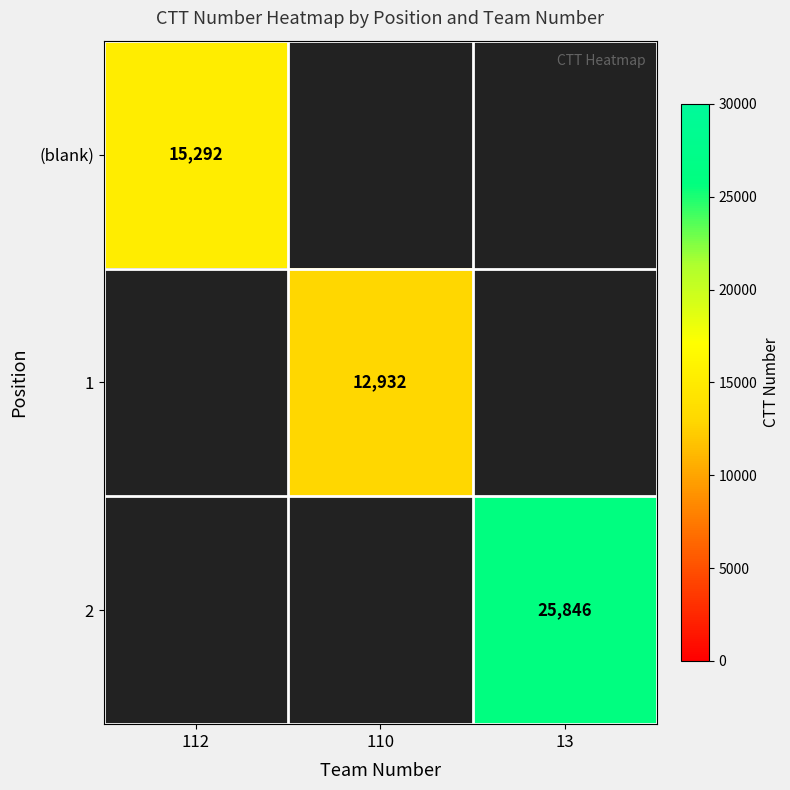

The (blank) series shows 10600.5 at 112. True or false?

False